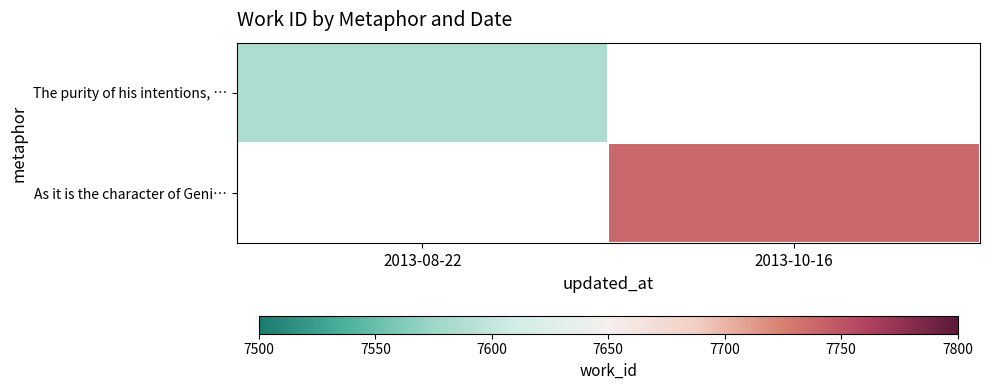

How many values in As it is the character of Geni… are above zero?

1